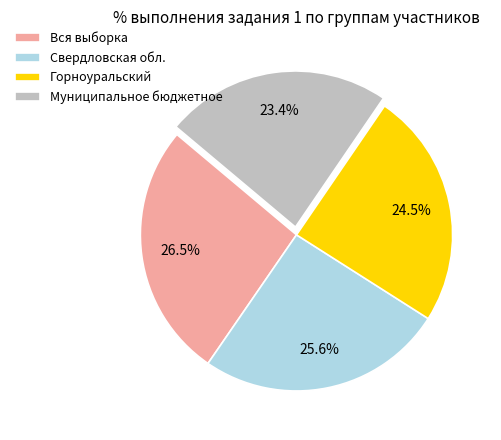

What is the largest slice in the pie chart?

Вся выборка